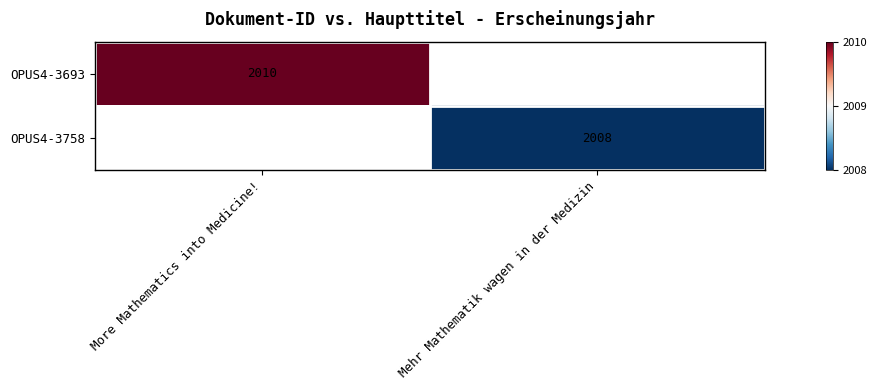

The OPUS4-3758 series shows 1301 at Mehr Mathematik wagen in der Medizin. True or false?

False